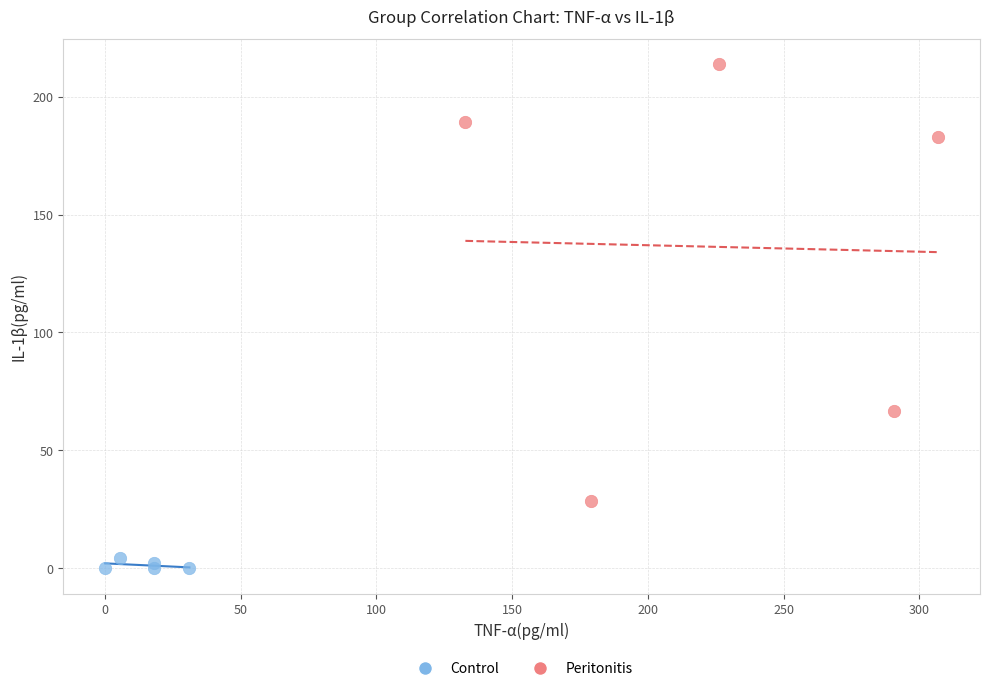

Which series contains the lowest Y value?

Control